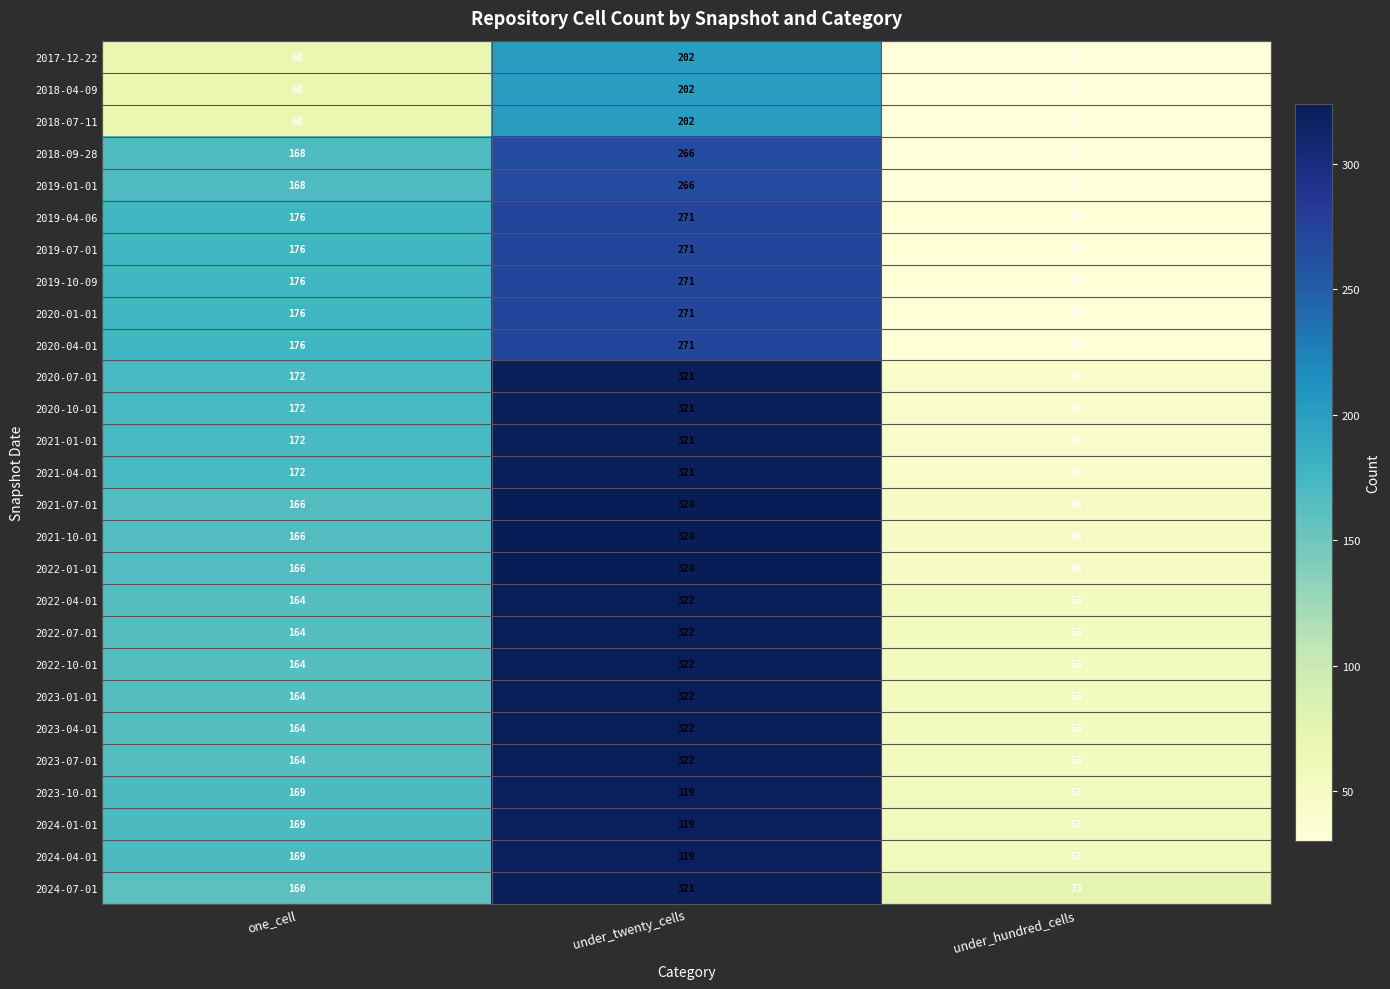

Read the 2020-04-01 value at under_twenty_cells.

271